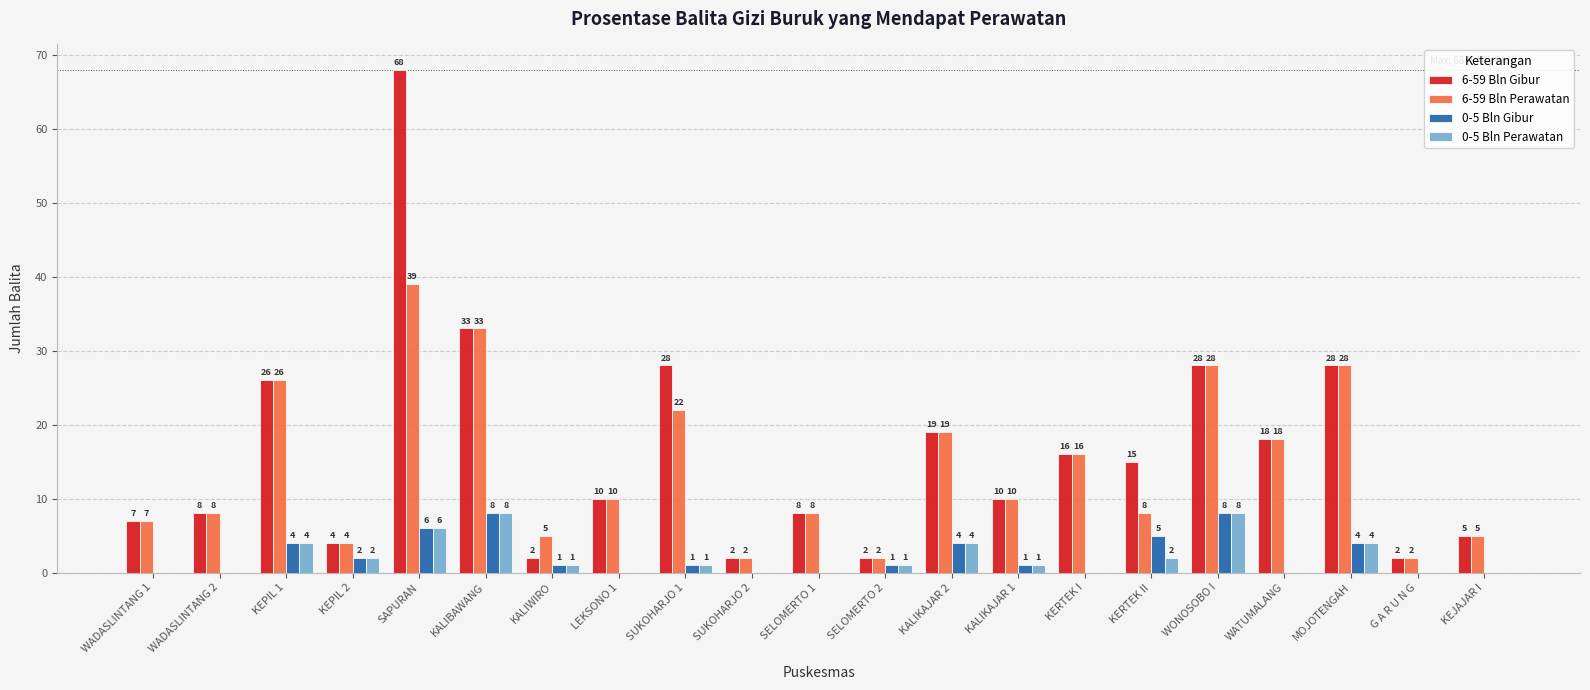

At which category does the chart reach its peak across all series?

SAPURAN